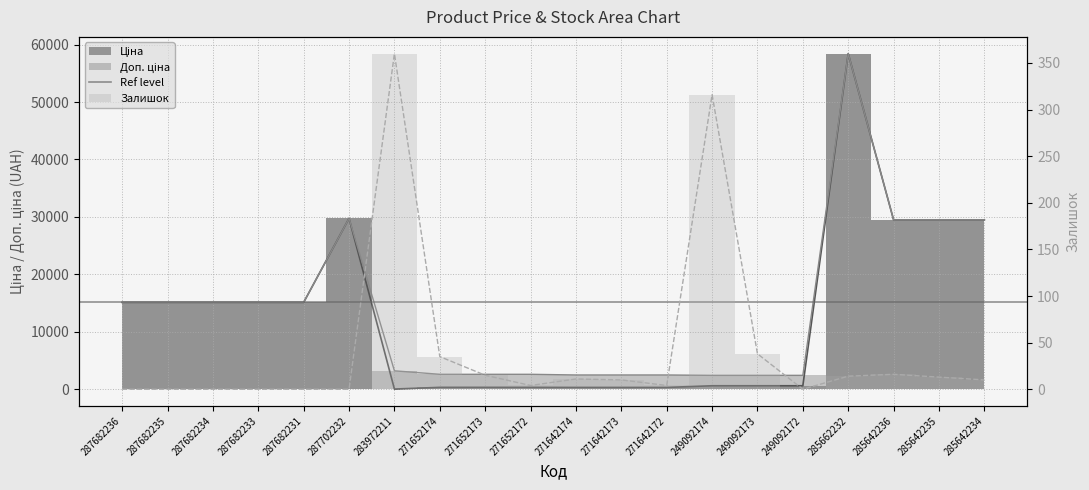

True or false: Доп. ціна and Залишок intersect in this chart.

False